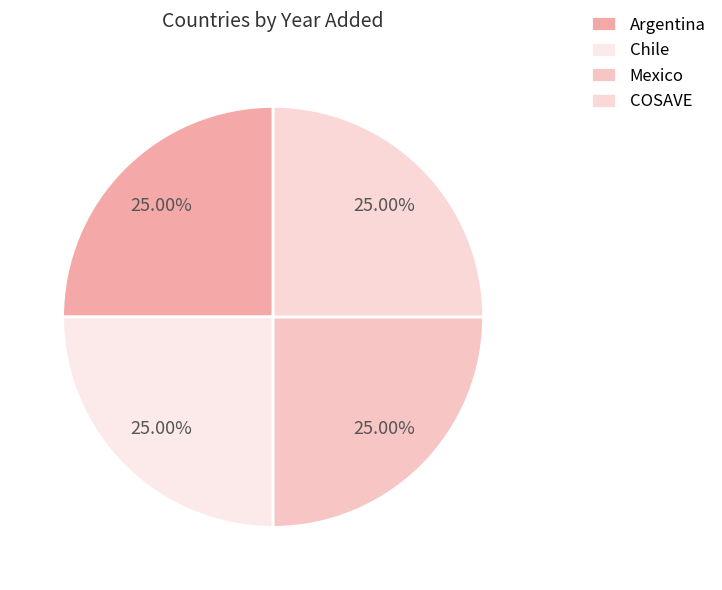

How many slices are in this pie chart?

4